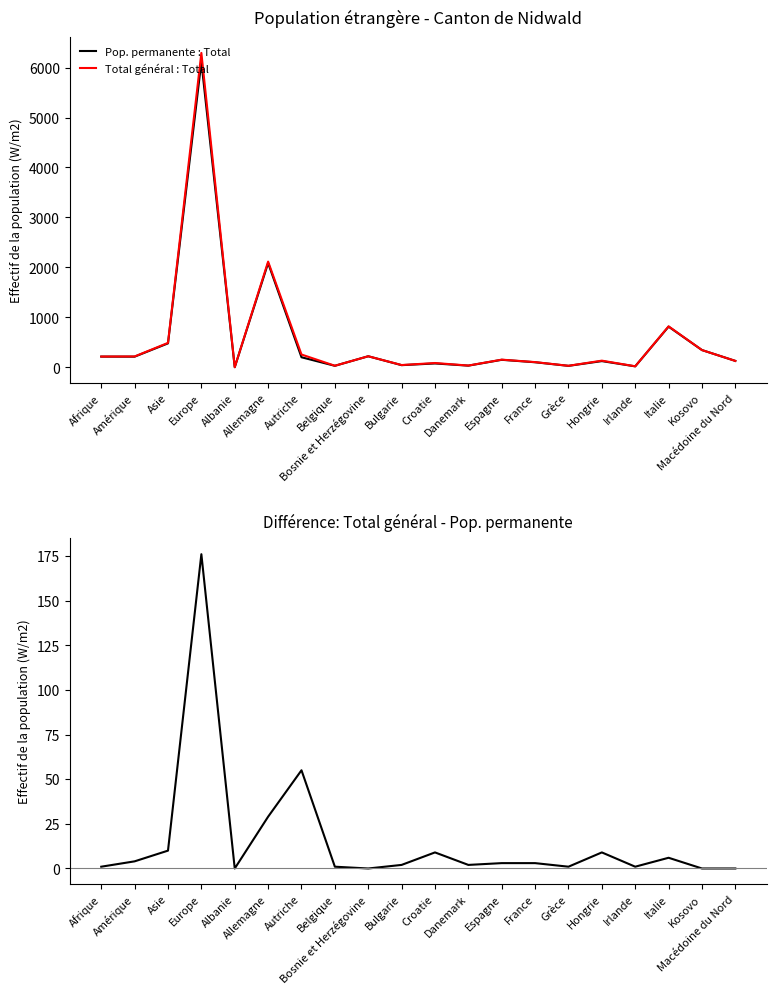

At which category does Total général : Total reach its first local valley?

Albanie